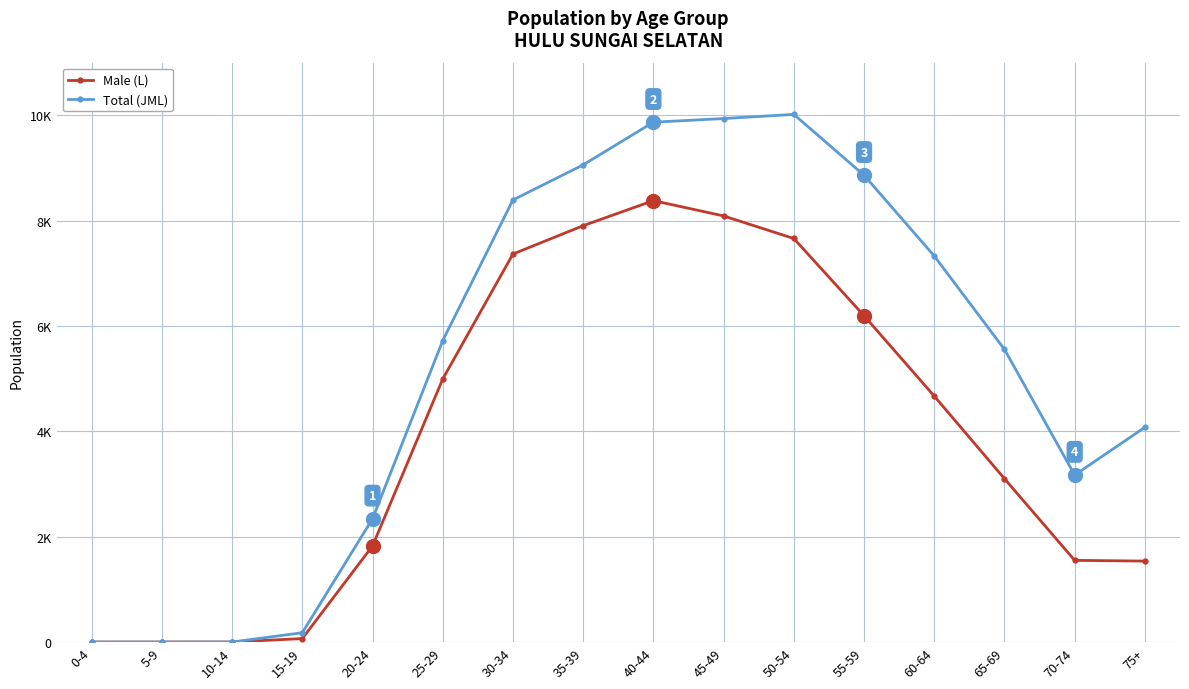

What is the average value of the Male (L) series?

3959